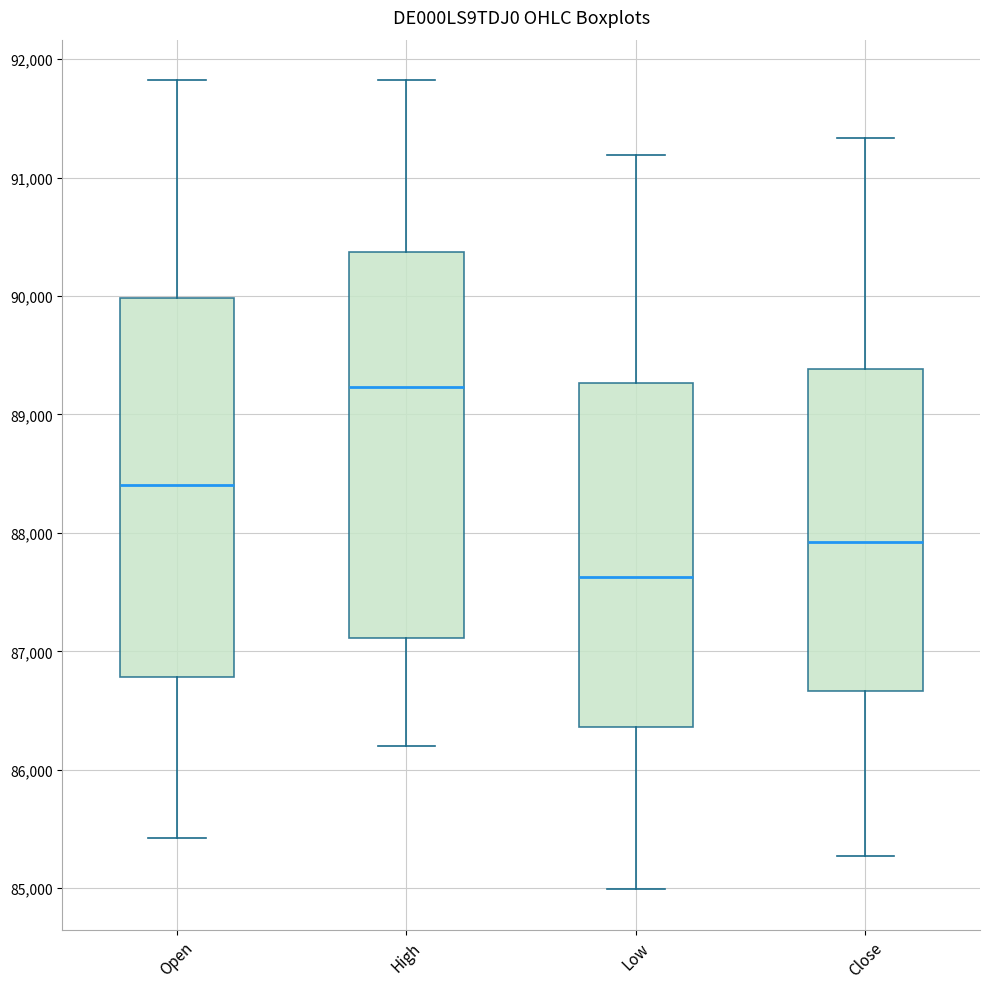

Which box's median line is the highest?

High